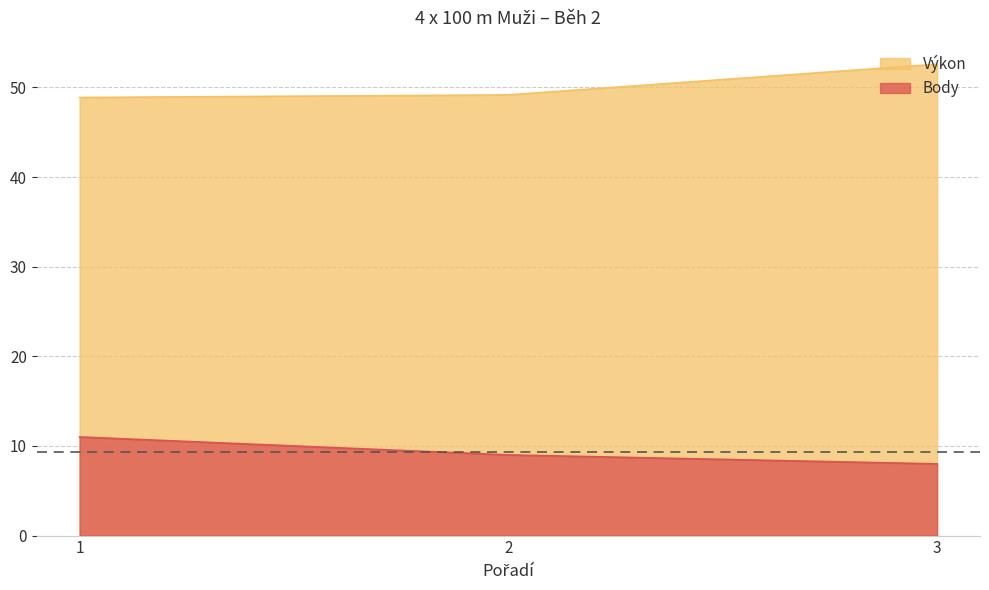

Is the value of Body at 1 greater than the value of Výkon at 2?

No